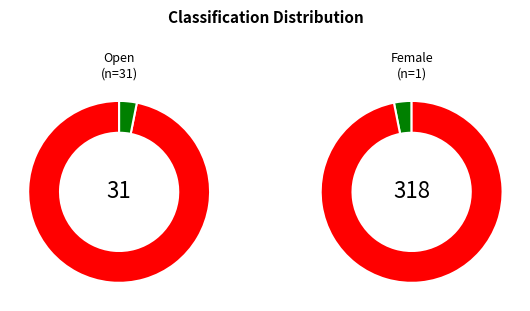

Is Female the majority of the pie?

No